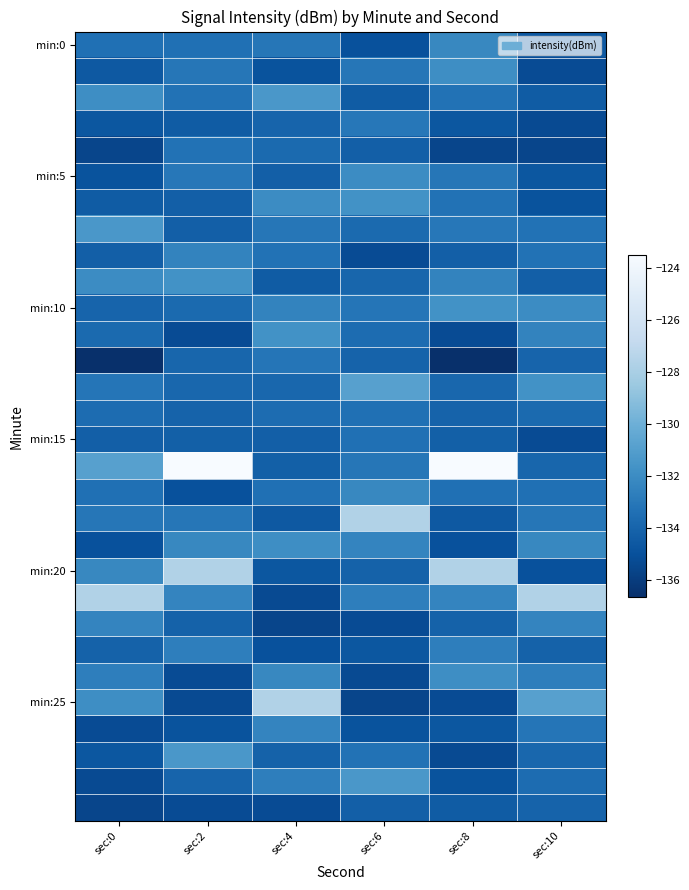

Count the number of data series in this chart.

30